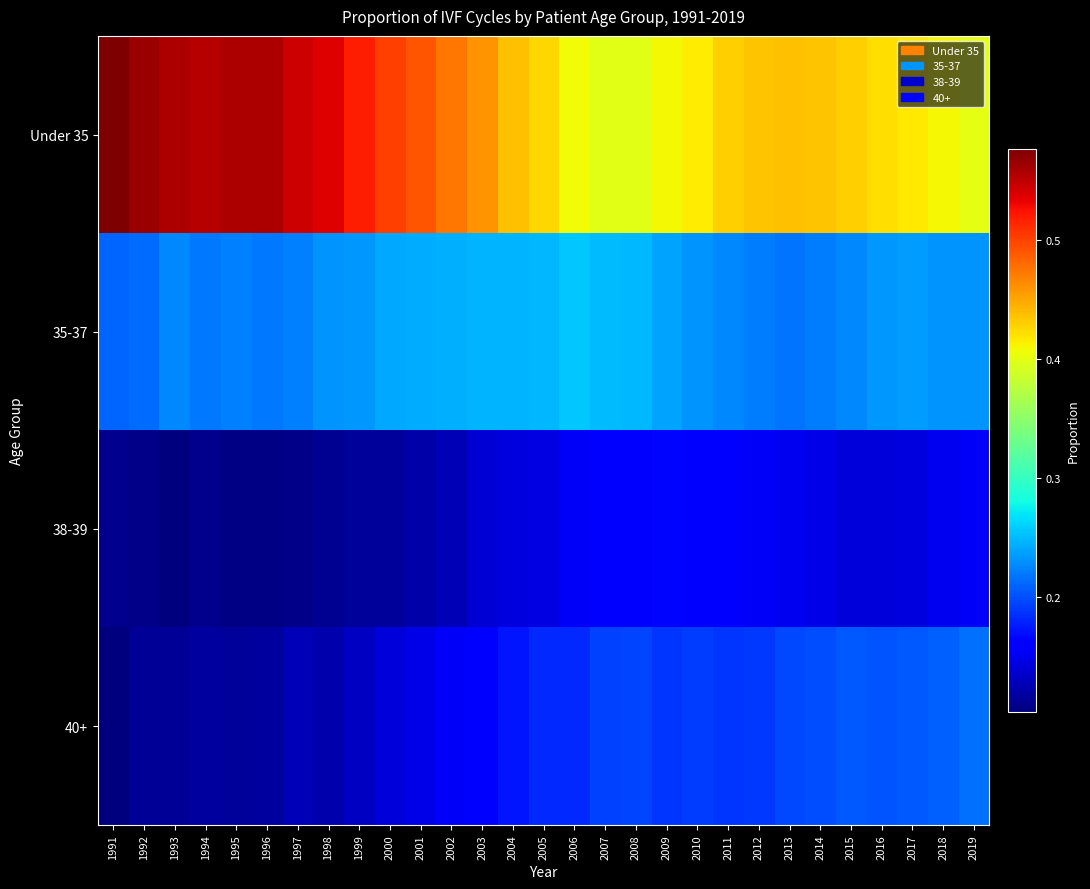

Count the number of data series in this chart.

4